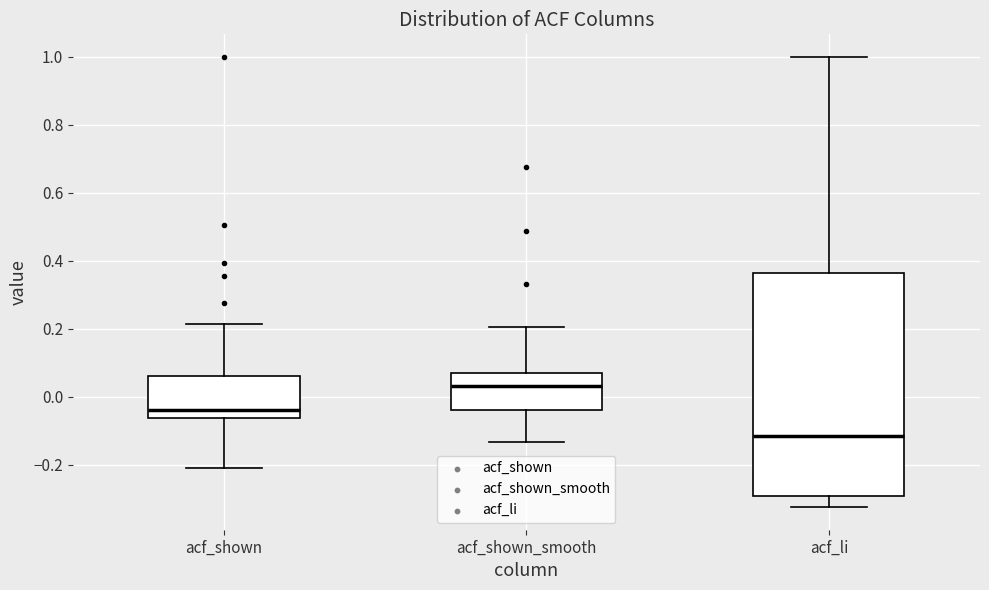

Reading left to right, read every box against the y-axis: the position of its median line, the range the box covers, and the ends of its whiskers. The values are not printed on the chart, so give them approximately, as read against the axis.

acf_shown: median -0.04, box -0.06 to 0.06, whiskers -0.20 to 0.22
acf_shown_smooth: median 0.04, box -0.04 to 0.08, whiskers -0.14 to 0.20
acf_li: median -0.12, box -0.30 to 0.36, whiskers -0.32 to 1.00